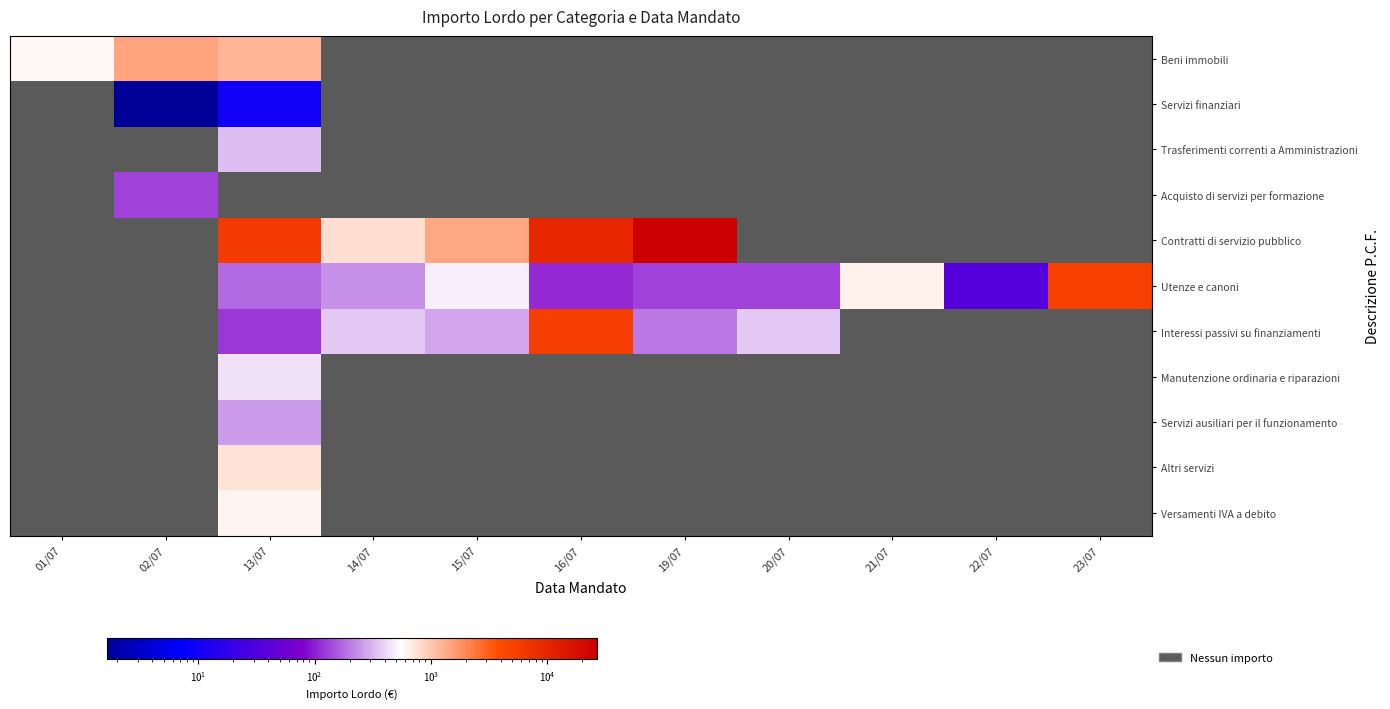

Which has a higher value, 22/07 or 01/07?

01/07